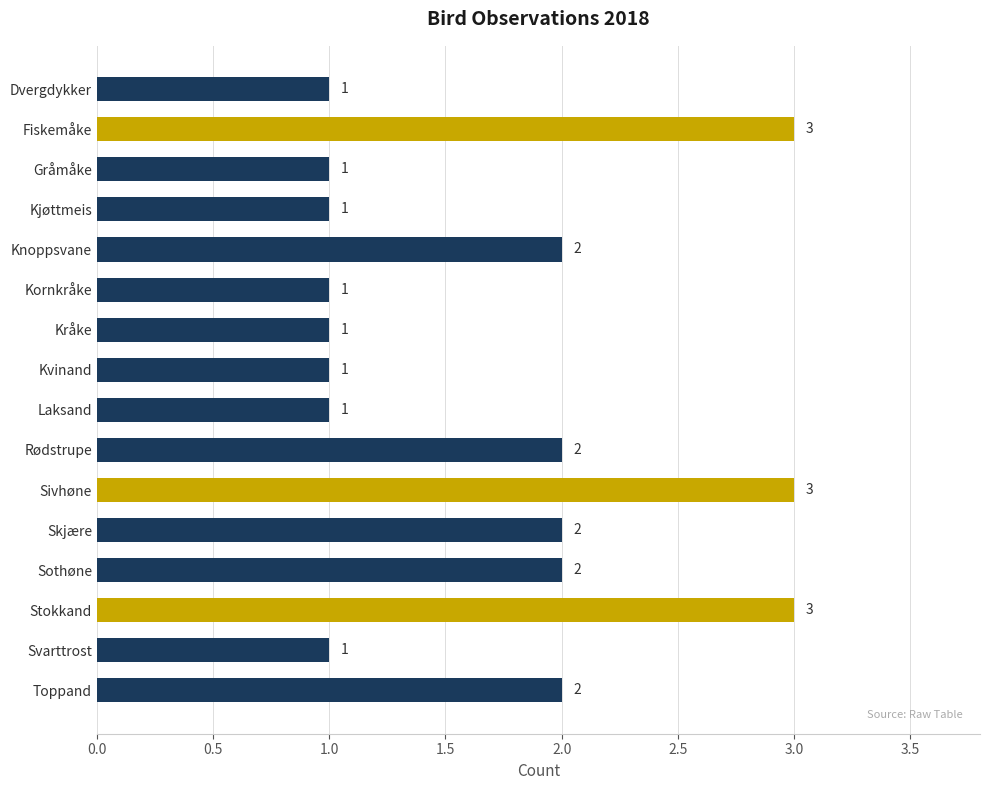

Count the number of categories in the chart.

16